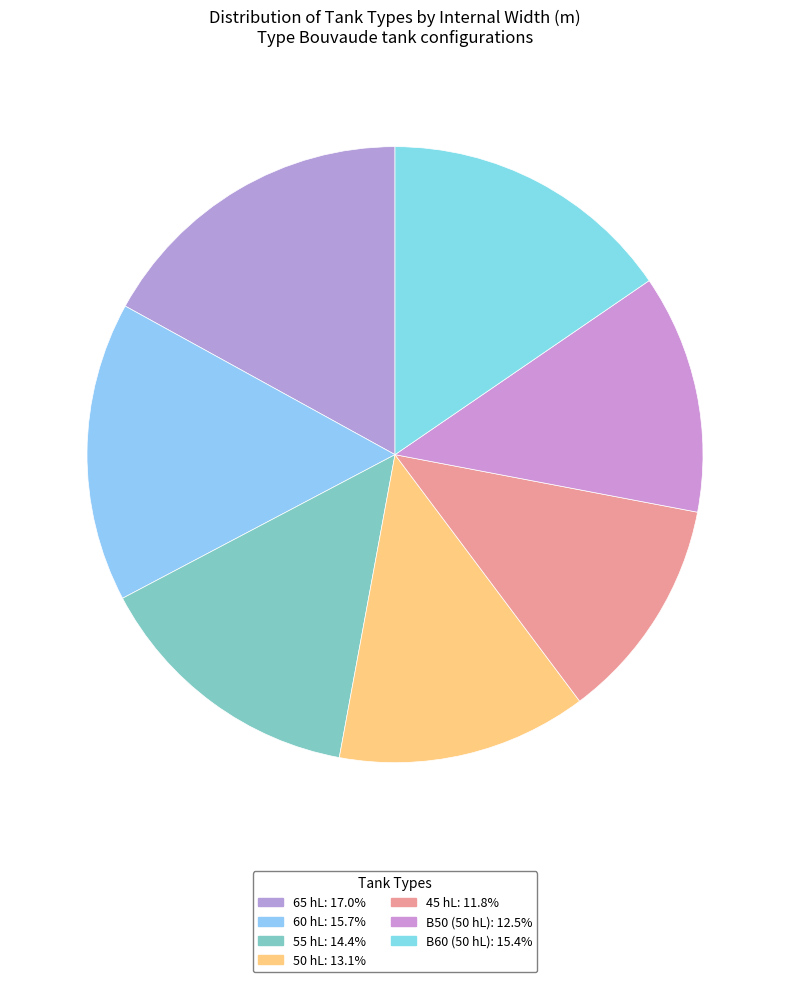

True or false: 60 hL accounts for 7% of the total.

False